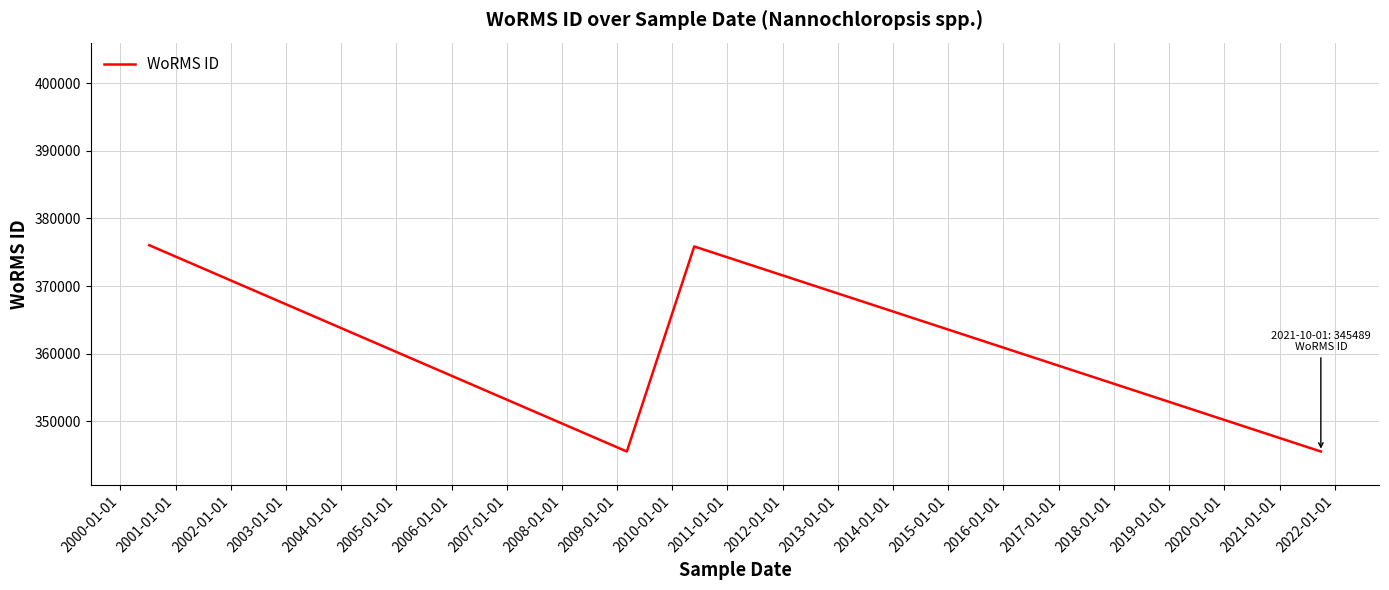

What is the difference between the maximum and minimum values?

30554